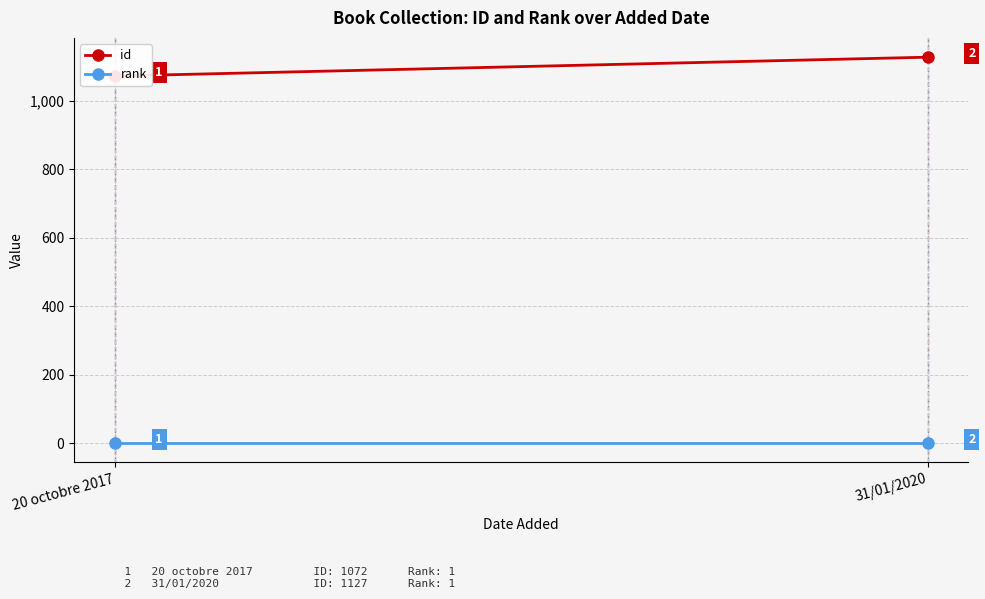

Reading left to right, what are all the values shown in this chart?

id: 20 octobre 2017=1072	31/01/2020=1127
rank: 20 octobre 2017=1	31/01/2020=1